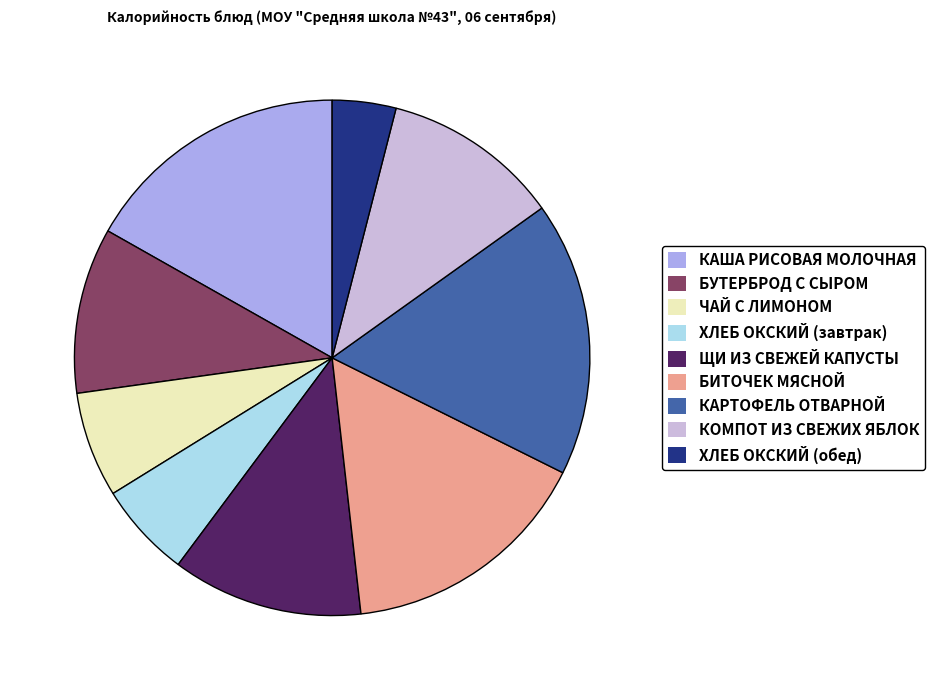

Is there a majority slice in this chart?

No